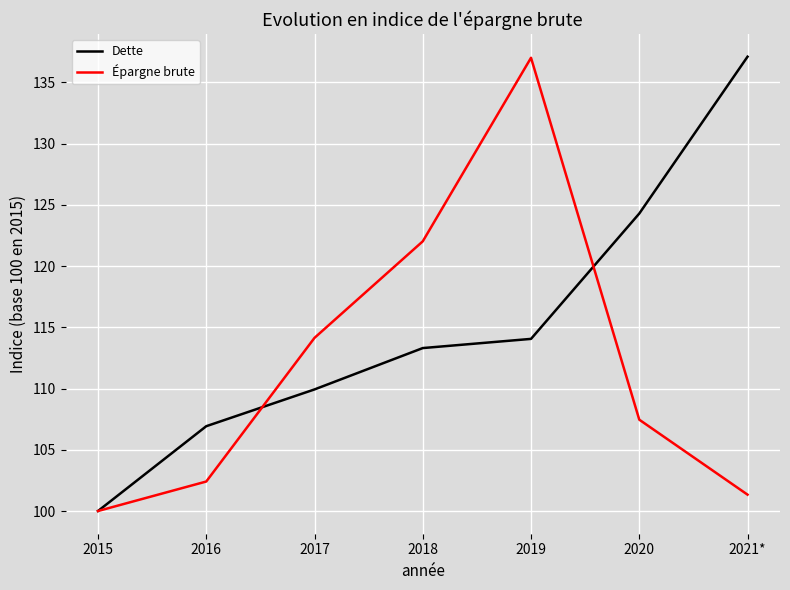

What position from the left is 2019?

5